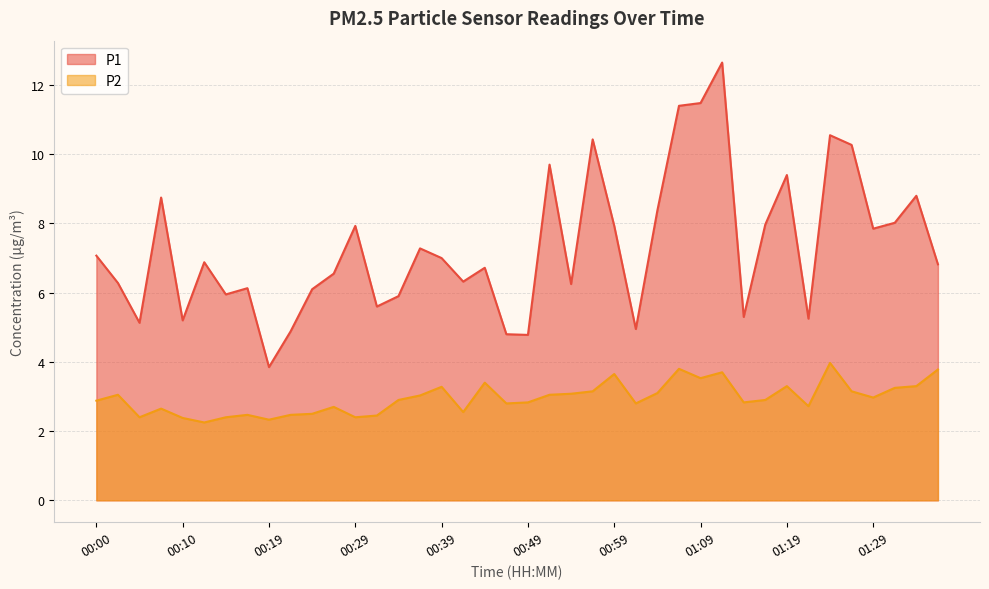

True or false: P2 and P1 intersect in this chart.

False